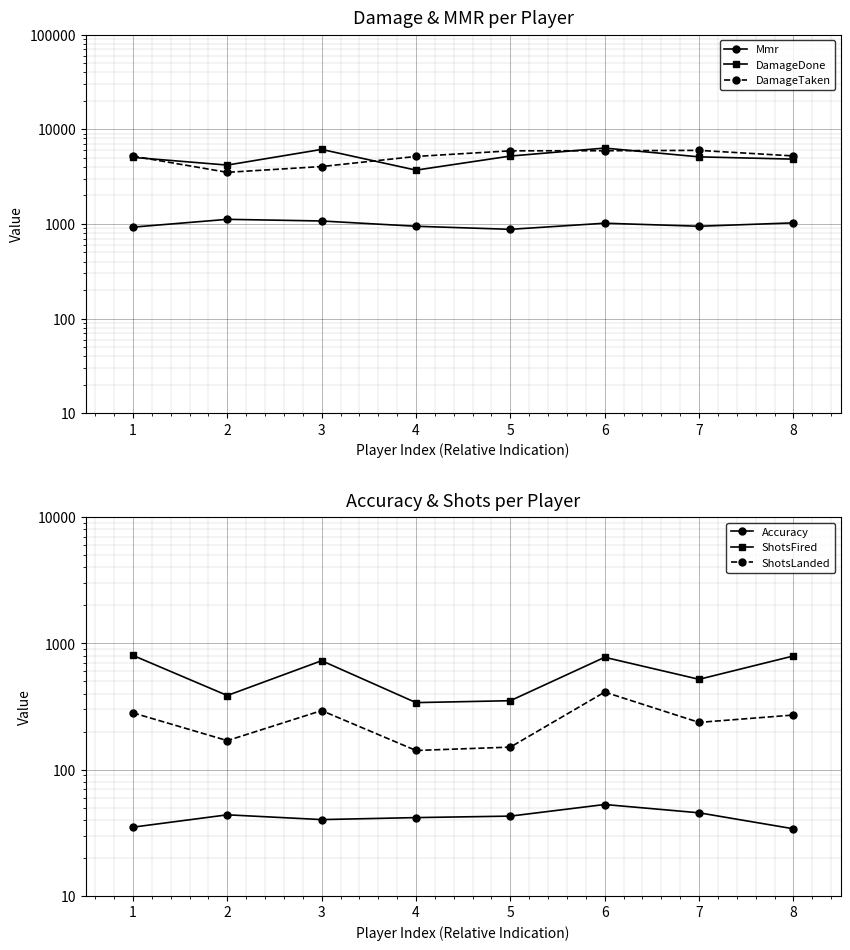

At which category does the chart reach its peak across all series?

6